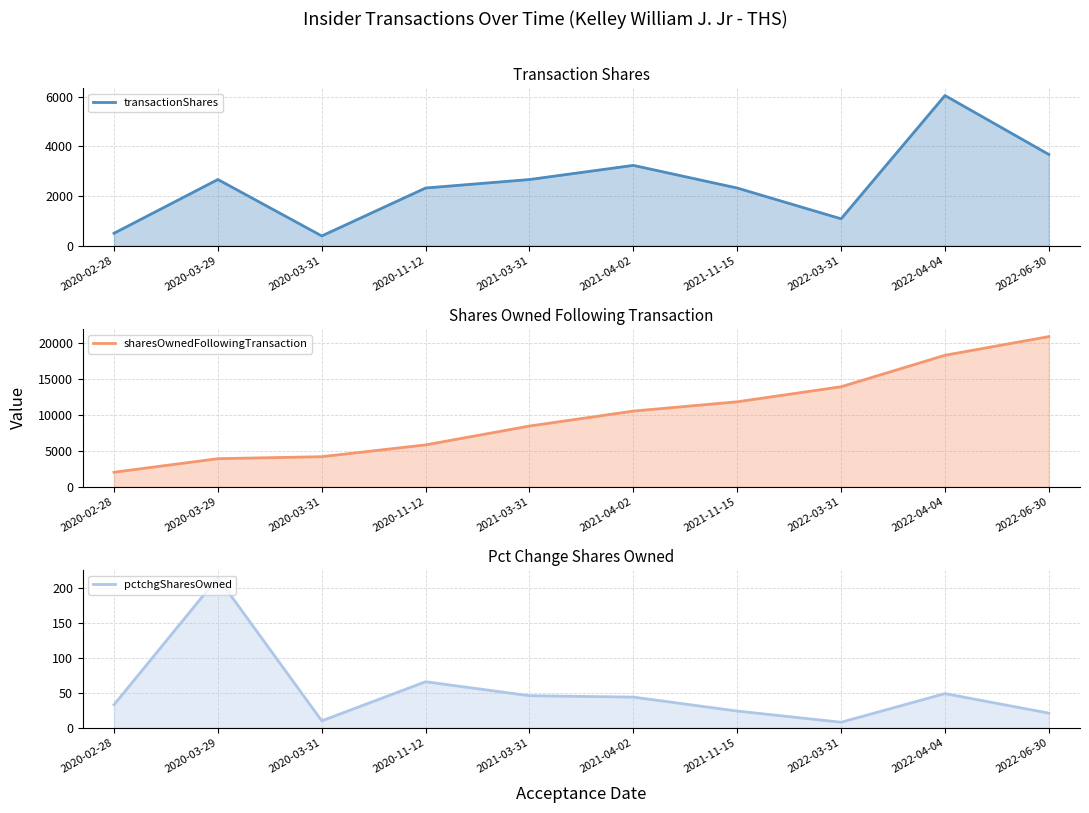

Between 2020-02-28 and 2021-03-31, which series saw the biggest shift?

sharesOwnedFollowingTransaction